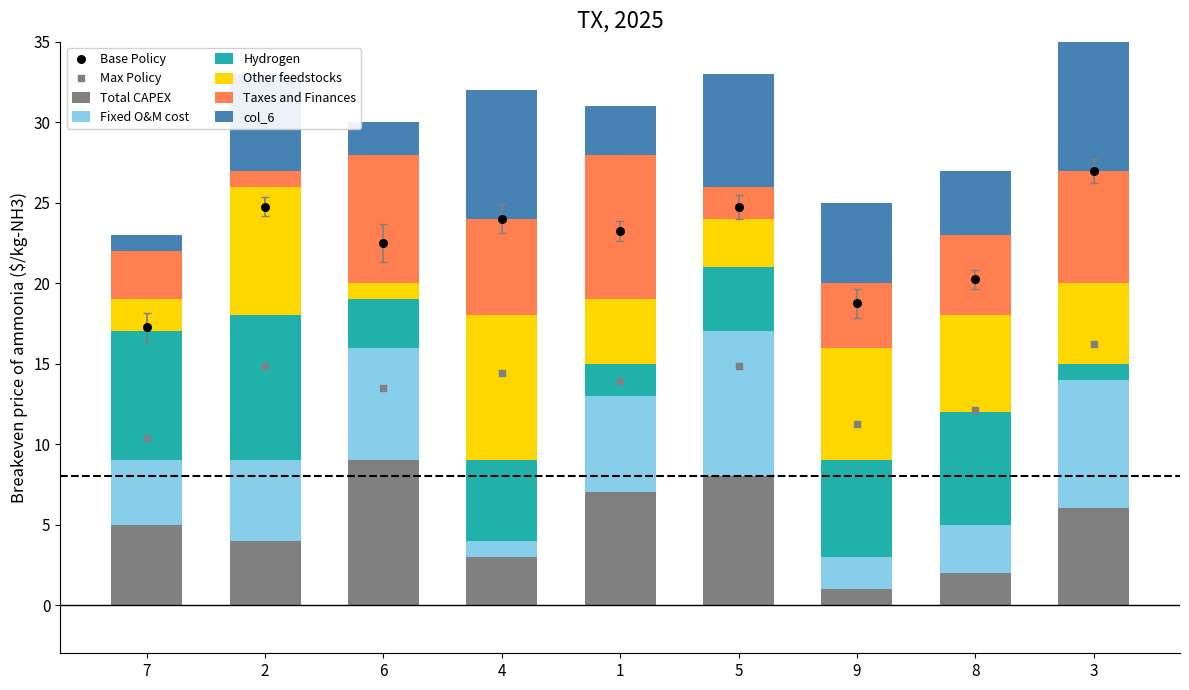

Which series has the largest total across all categories?

col_2